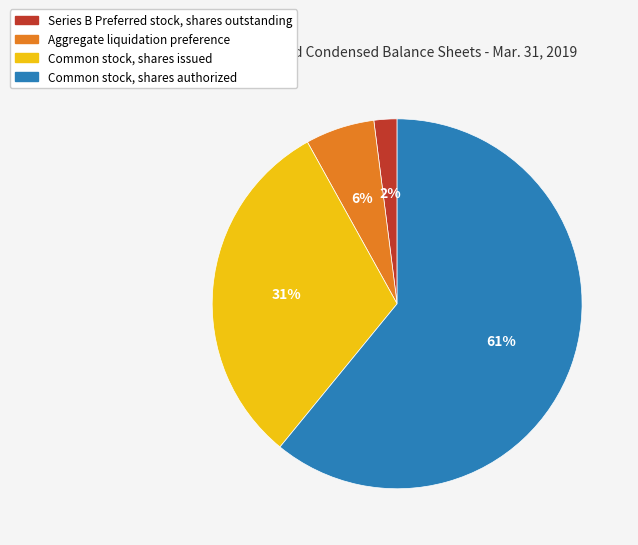

Do Aggregate liquidation preference and Common stock, shares issued together represent more than half of the pie?

No